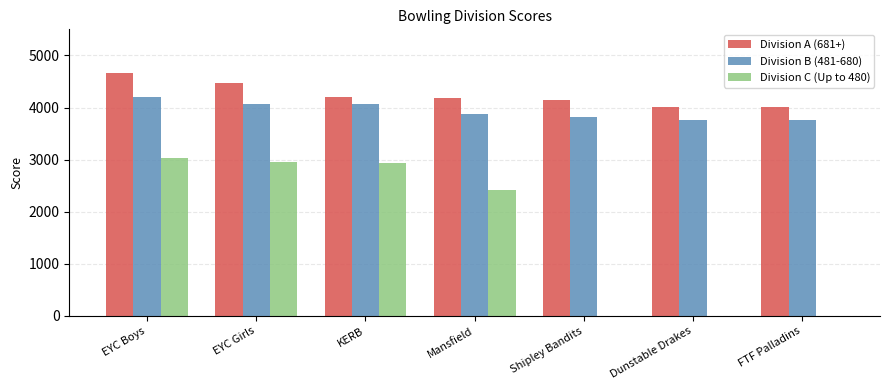

Between EYC Boys and Shipley Bandits, which series saw the biggest shift?

Division C (Up to 480)